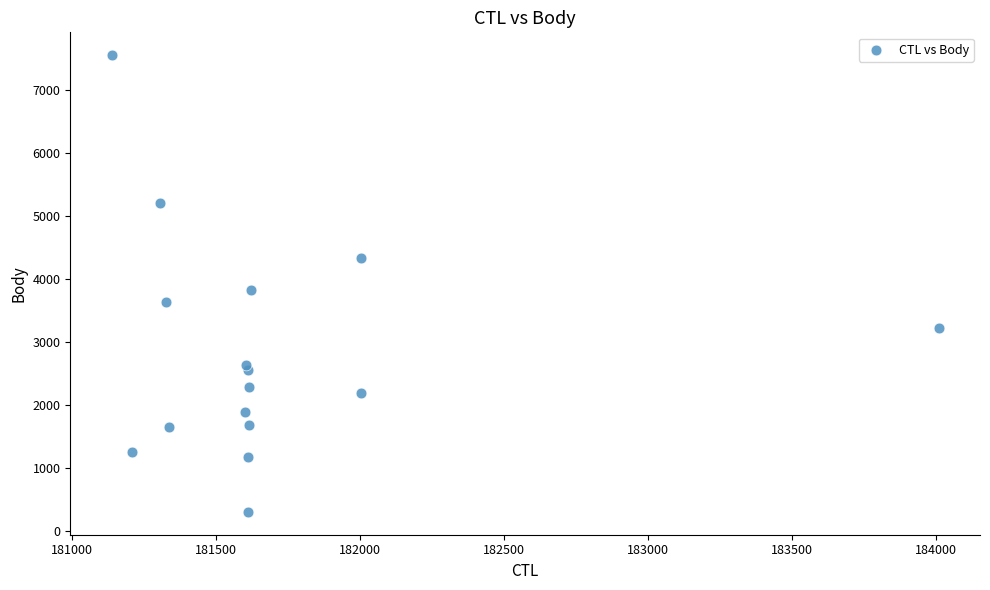

What Y value in the scatter plot is closest to 3927?

3831